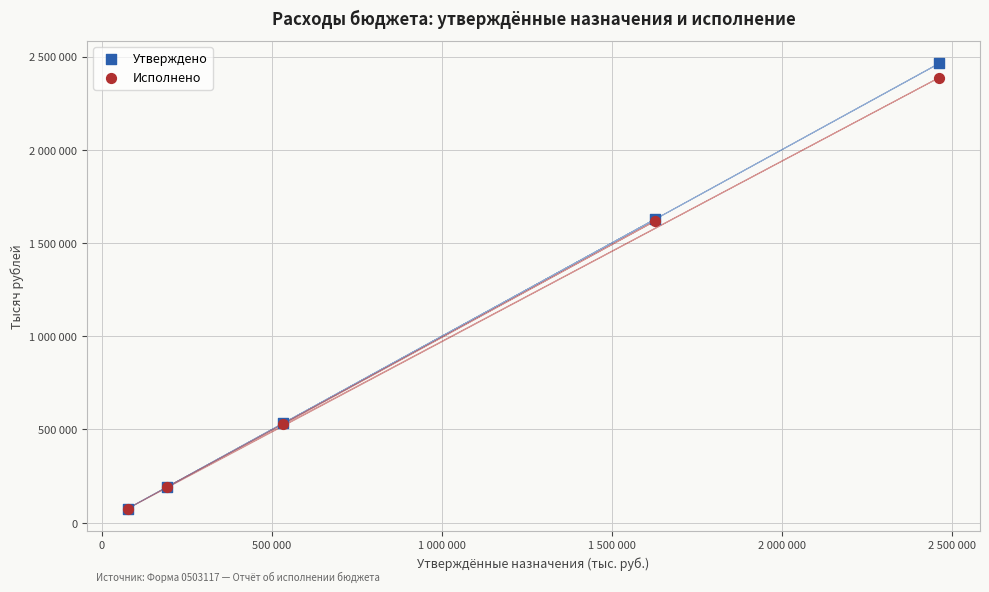

Which series has the largest Y range (max minus min)?

Утверждено